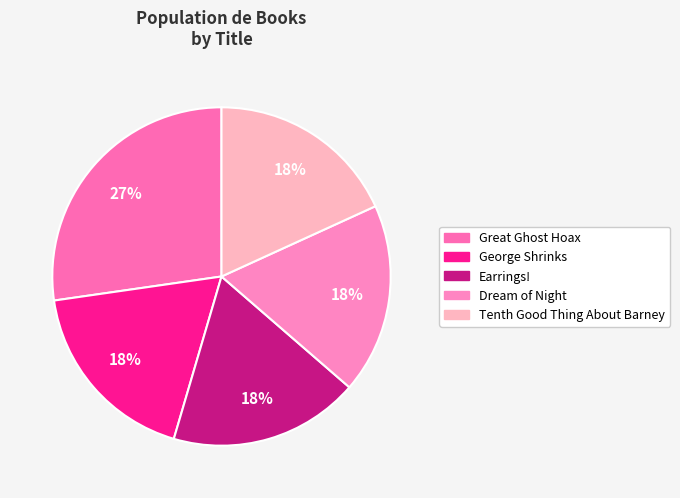

True or false: Great Ghost Hoax accounts for 22% of the total.

False